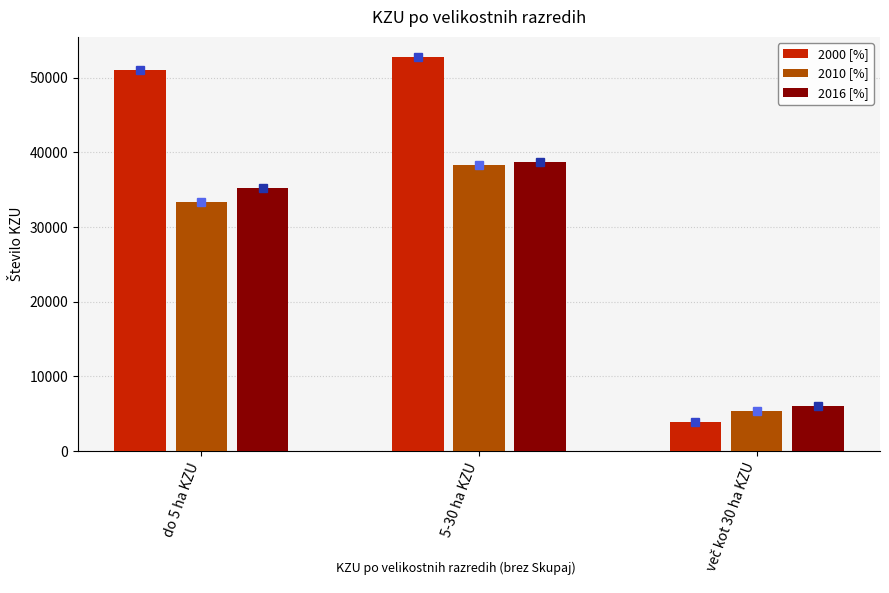

What is the maximum value shown in the chart?

52812